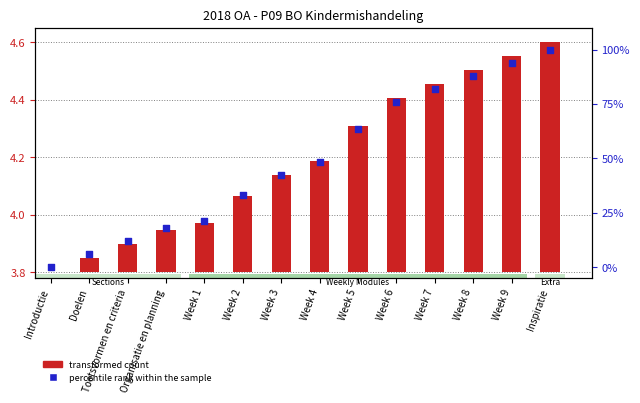

At which category is the sum across all series the highest?

Inspiratie